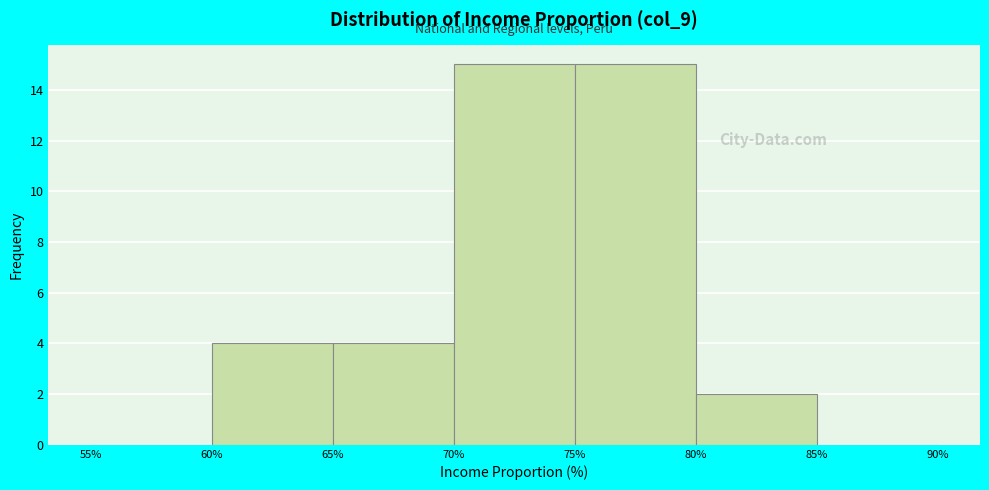

Reading left to right, transcribe this chart: for each bar, give the range it covers on the x-axis and its height. The values are not printed on the chart, so give them approximately, as read against the axis.

55% to 60%: 0
60% to 65%: 4
65% to 70%: 4
70% to 75%: 15
75% to 80%: 15
80% to 85%: 2
85% to 90%: 0